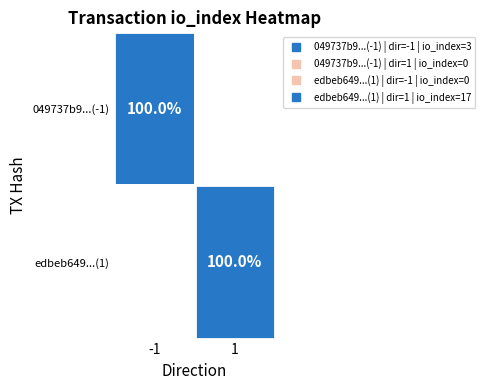

Reading left to right, list all the values displayed in this chart.

049737b9dde314c98abe112a56adee0504640c1: -1	3
edbeb649636e176949d30cd8576c4061af4db4c: 1	17